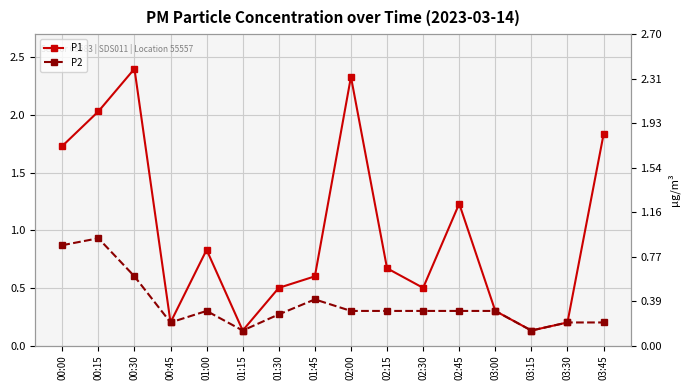

Which series has the widest spread of values?

P1